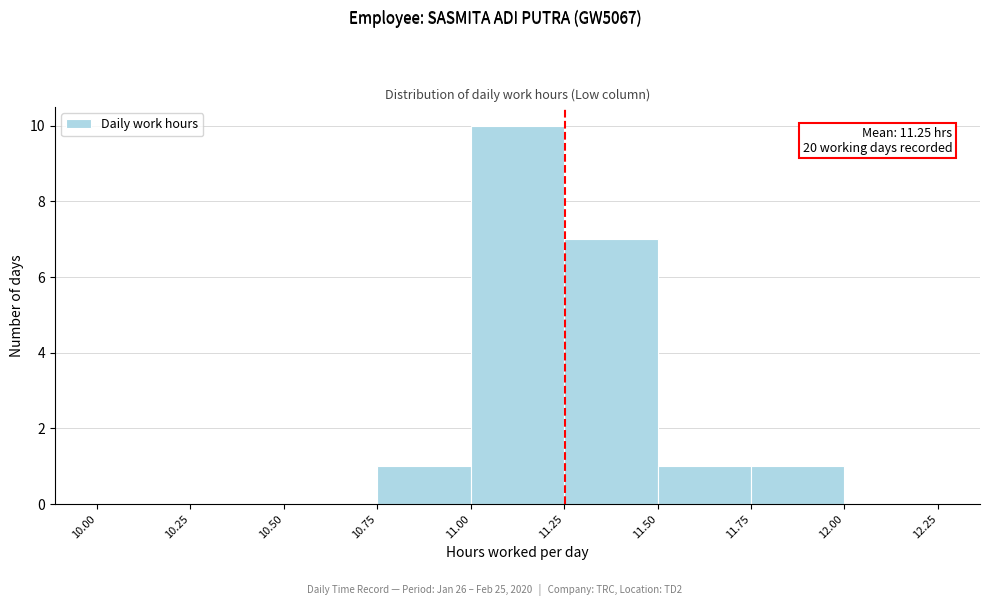

Which range on the x-axis has the tallest bar?

11.00 to 11.25